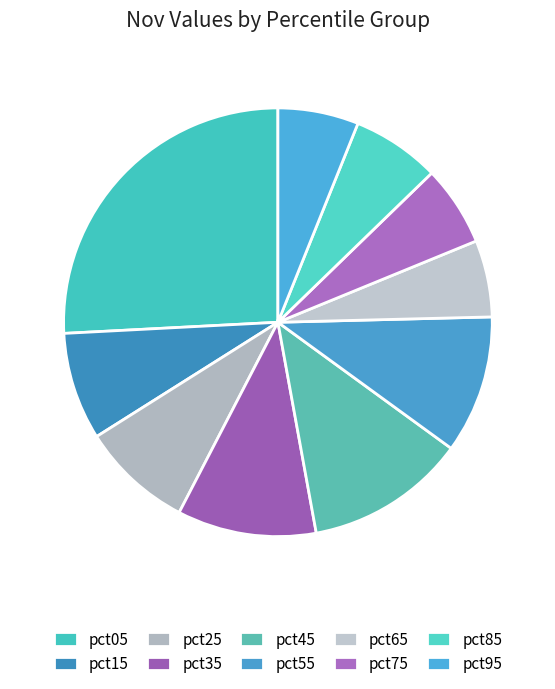

Combined, do pct95 and pct05 account for over 50%?

No